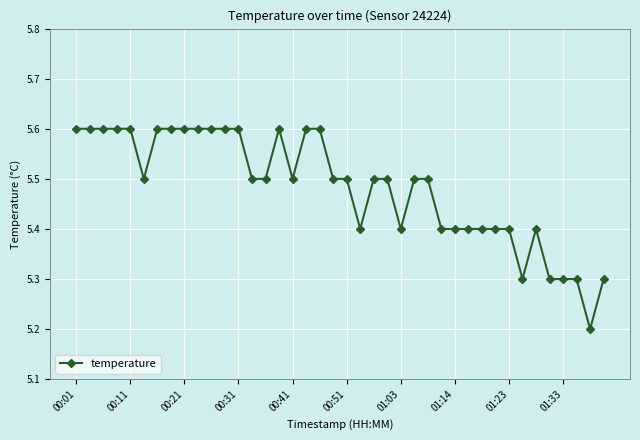

True or false: there are more than 0 points higher than both neighbors.

True